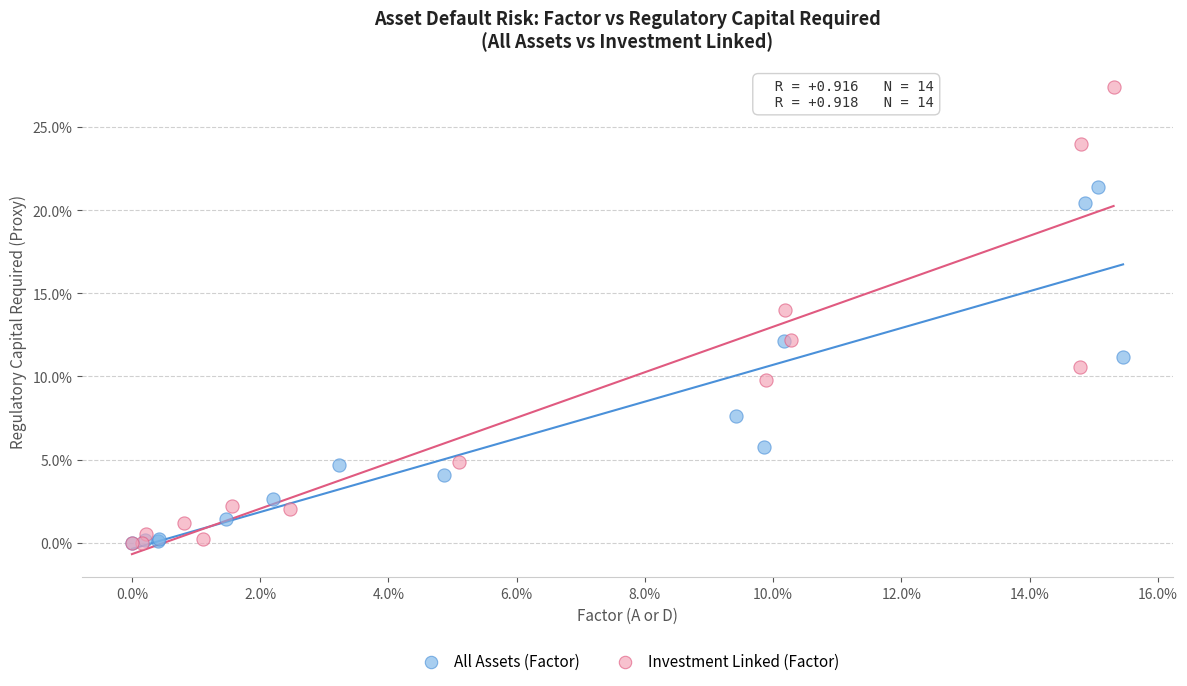

What are all the series names shown in the legend?

All Assets (Factor), Investment Linked (Factor)